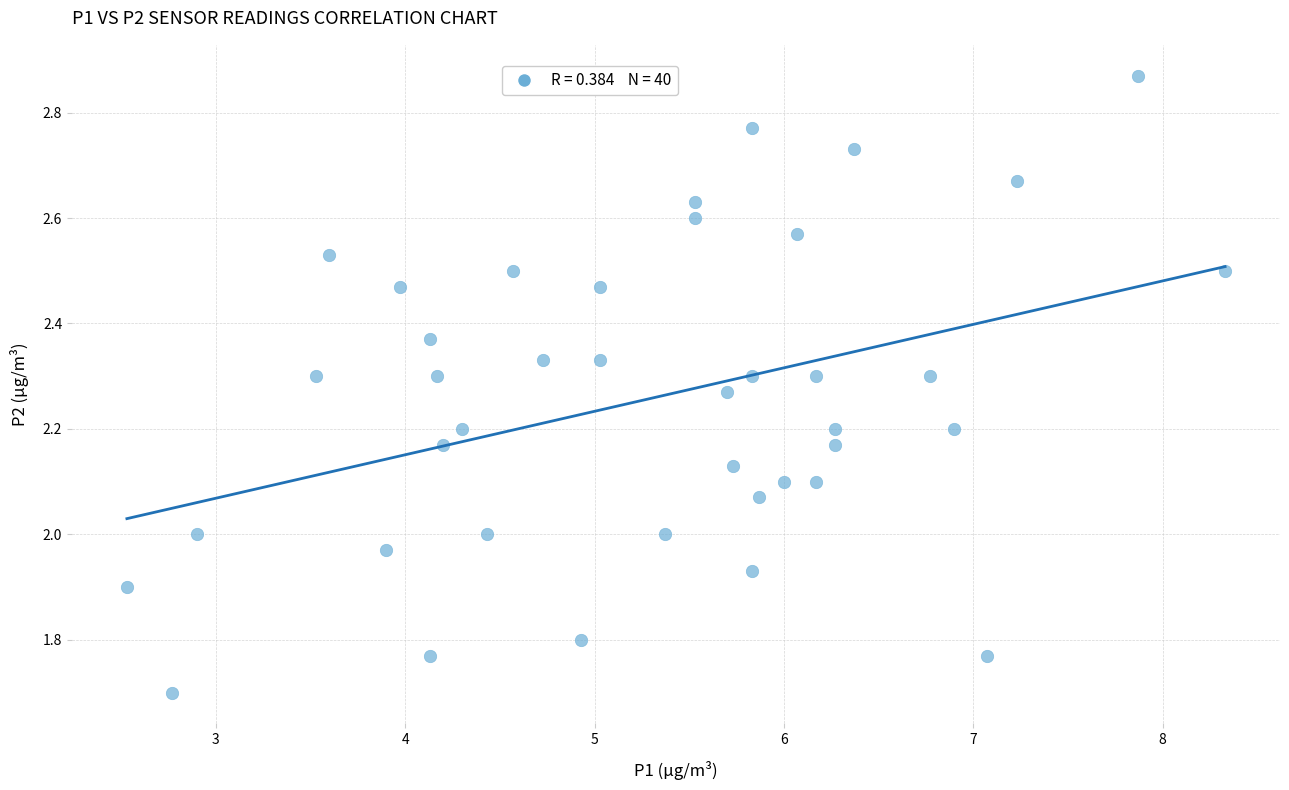

What is the range of X values (max minus min)?

5.8